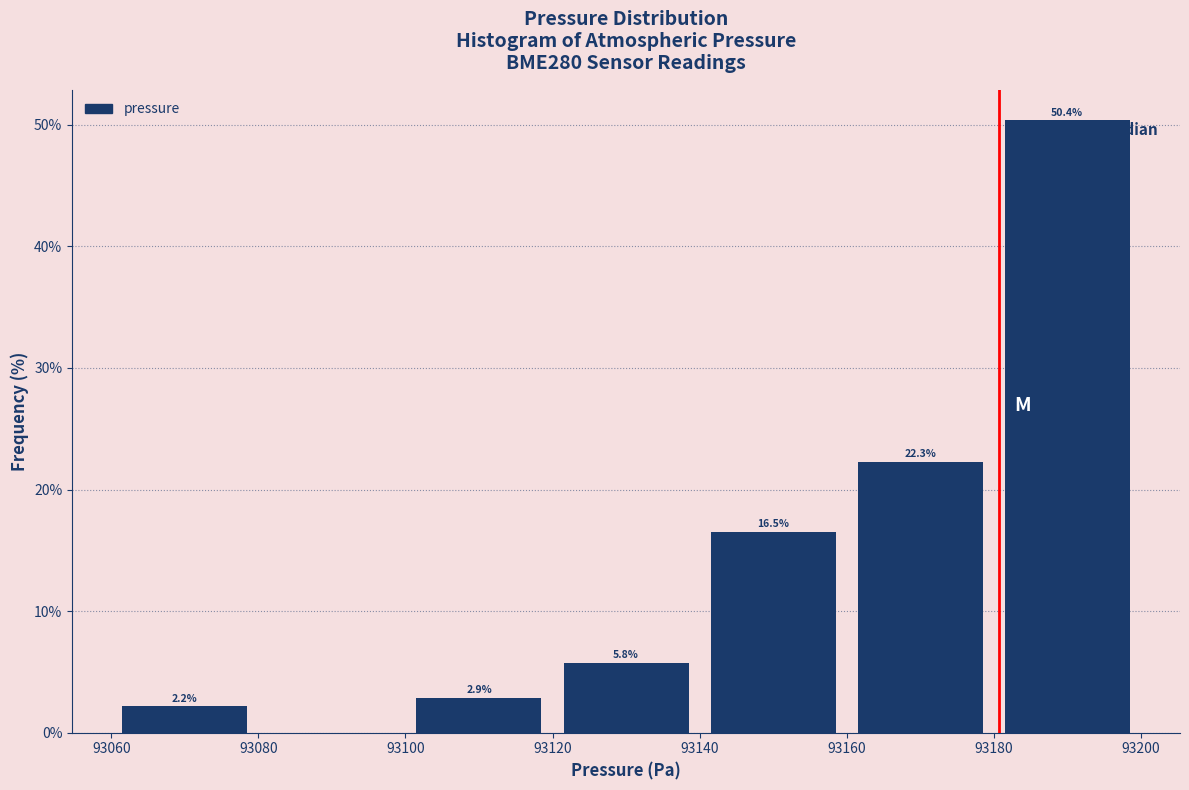

Over which range of the x-axis is the bar tallest?

93180 to 93200